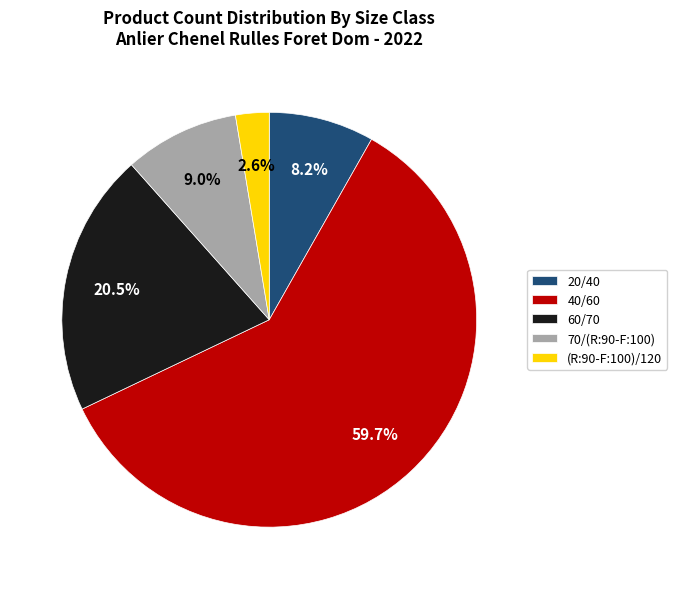

How many slices are in this pie chart?

5